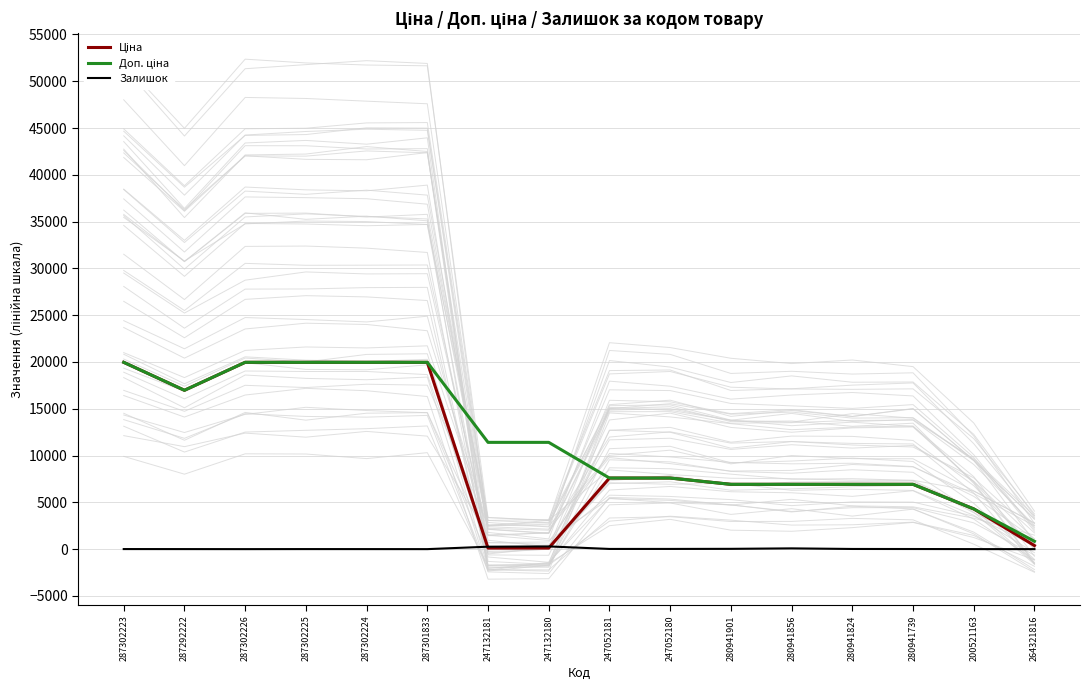

Where is the first local minimum for Ціна?

287292222